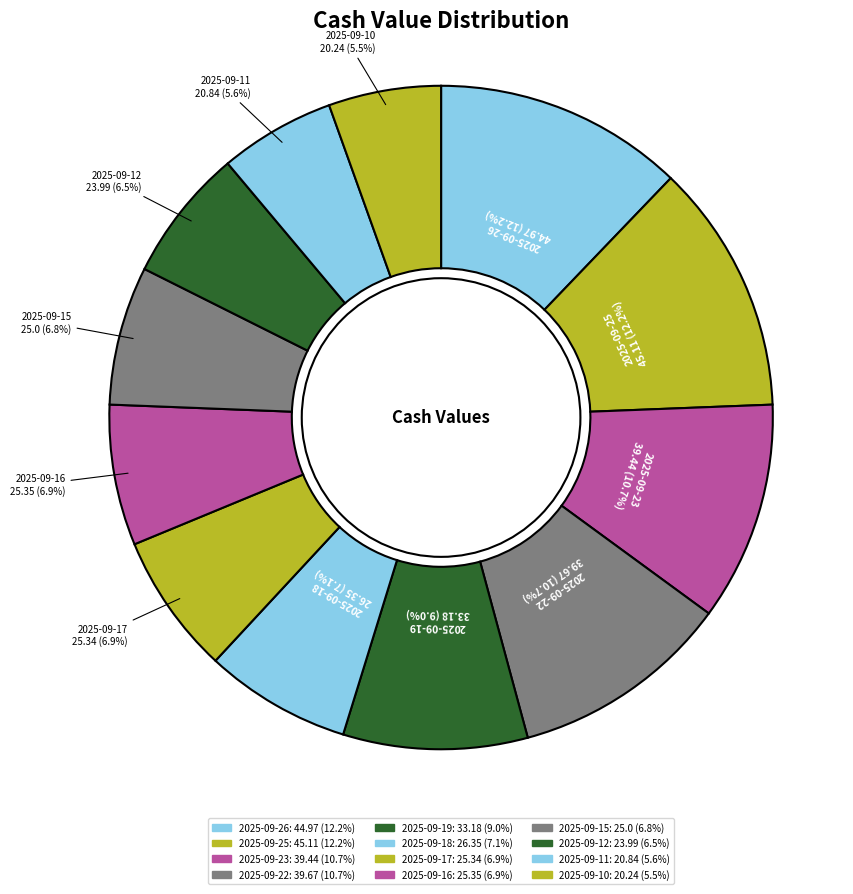

Count the number of slices in the pie.

12